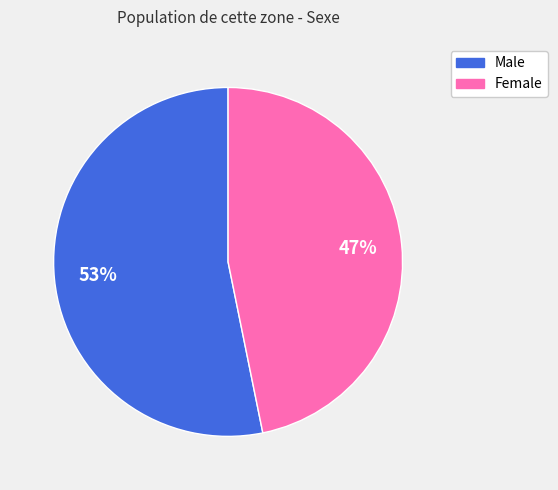

The Female slice represents 47% of the pie. True or false?

True